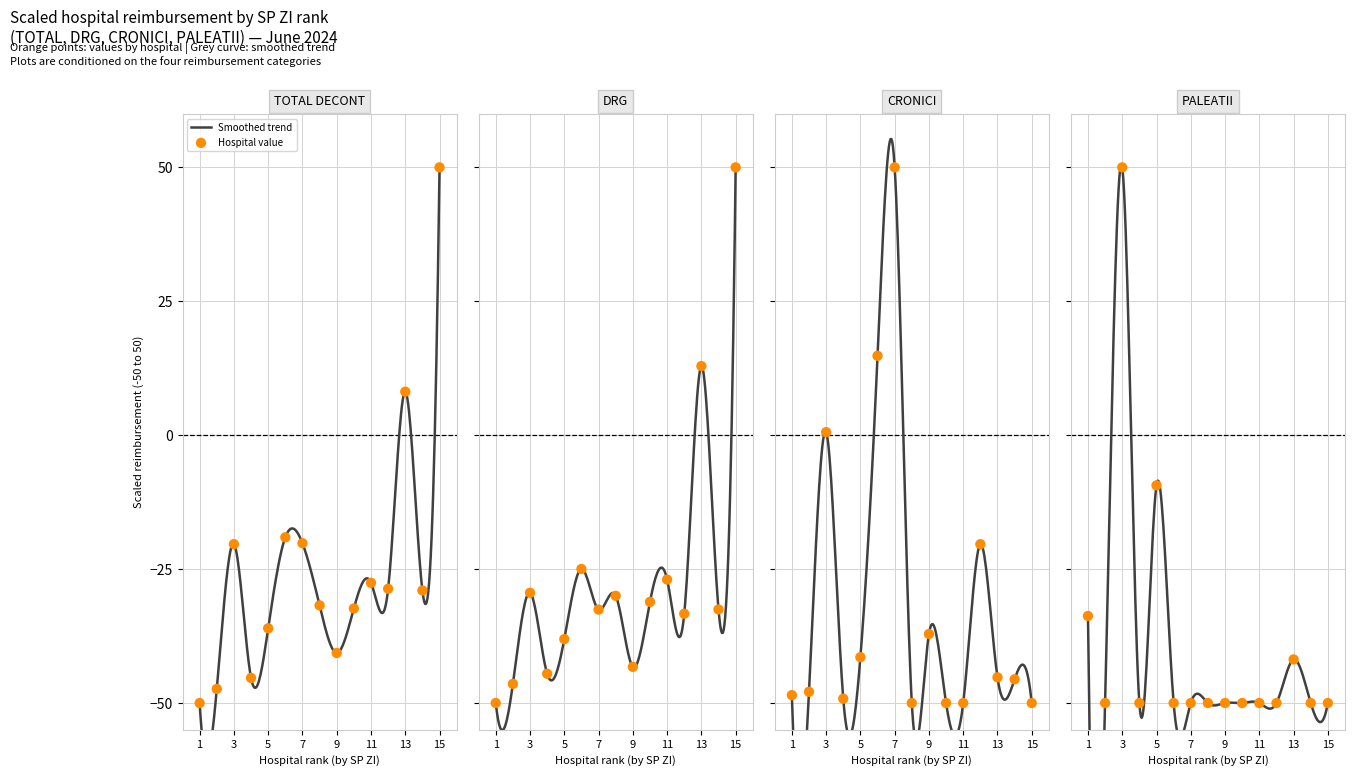

Which series reaches the maximum Y coordinate?

TOTAL DECONT IUNIE 2024 din care: